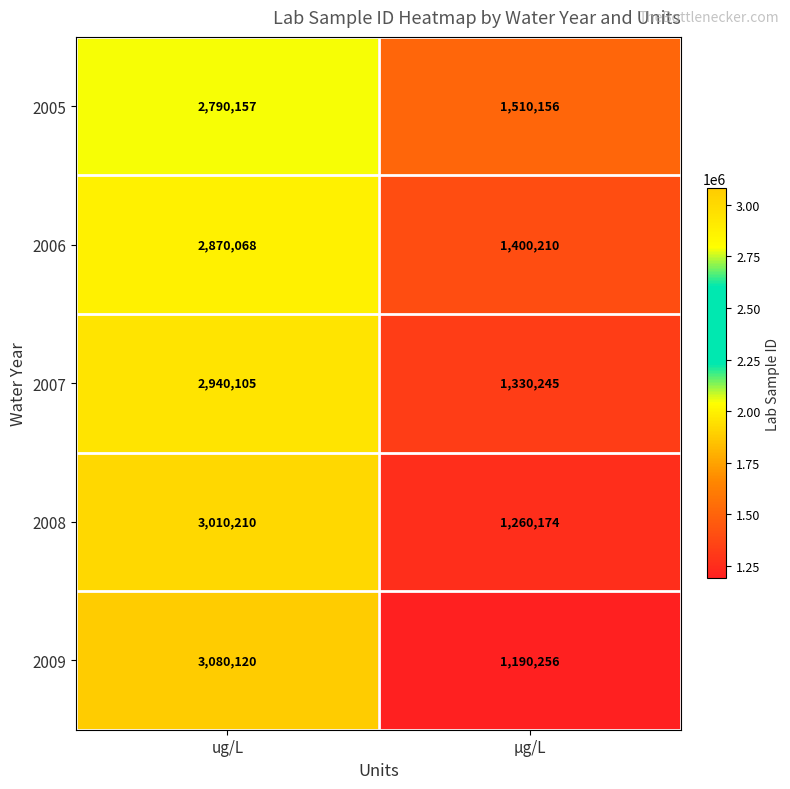

Reading right to left, extract all data points from this chart.

2005: 1510156	2790157
2006: 1400210	2870068
2007: 1330245	2940105
2008: 1260174	3010210
2009: 1190256	3080120